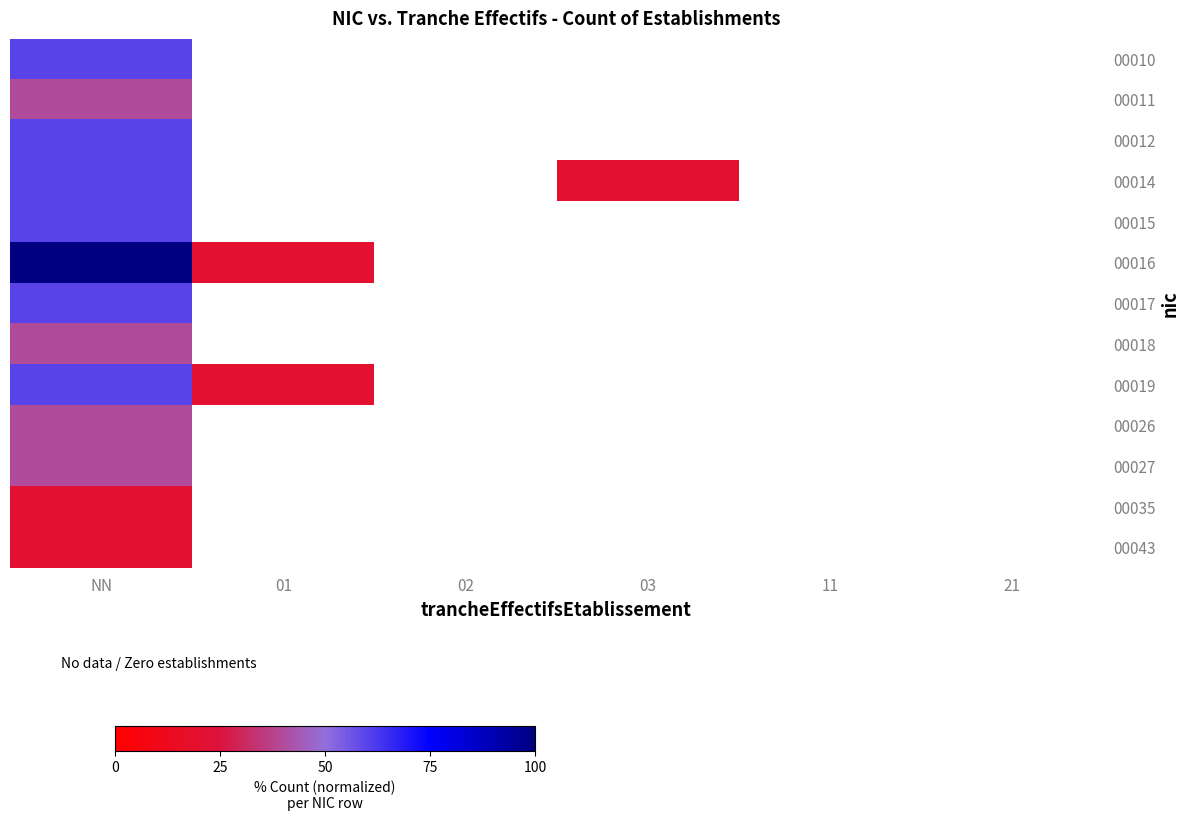

At which category does the chart reach its minimum across all series?

01